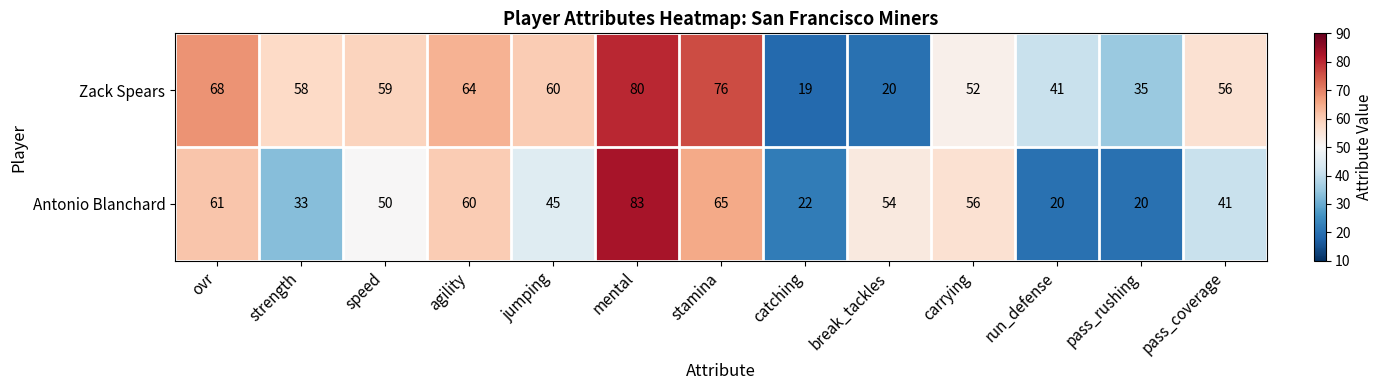

What is the difference between the second highest and second lowest values in the Zack Spears series?

56